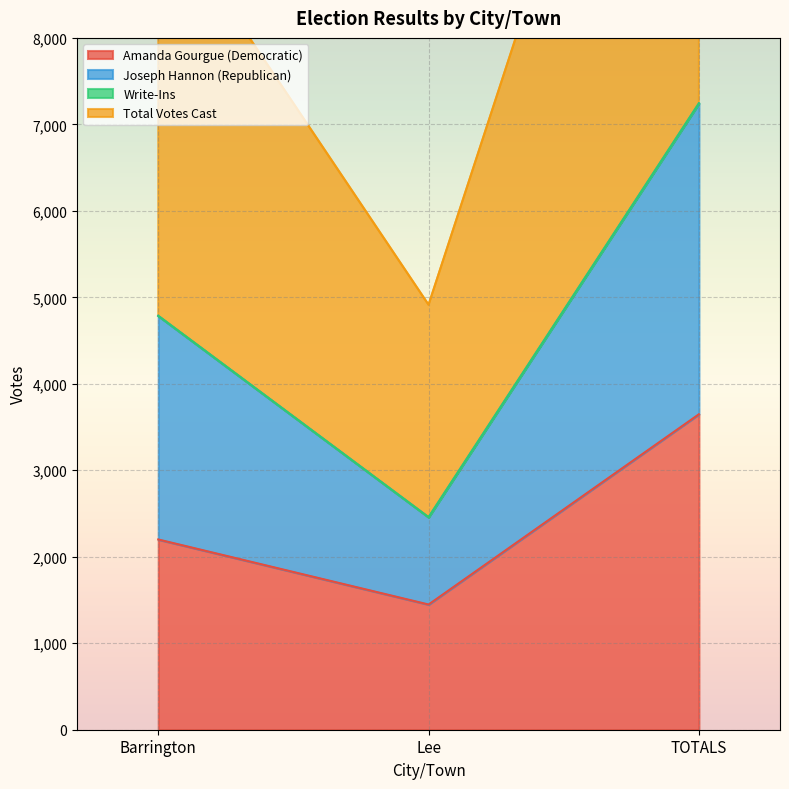

List the labels in order of Amanda Gourgue (Democratic) value, smallest first.

Lee, Barrington, TOTALS